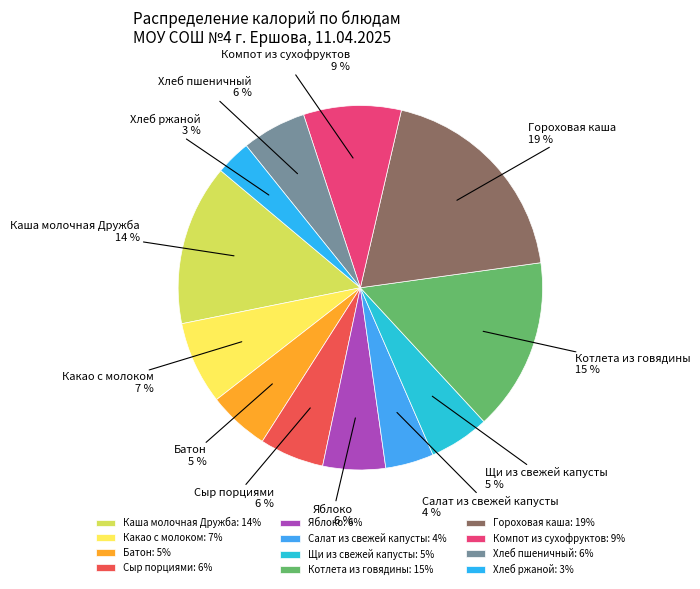

Which has a higher value, Сыр порциями or Компот из сухофруктов?

Компот из сухофруктов